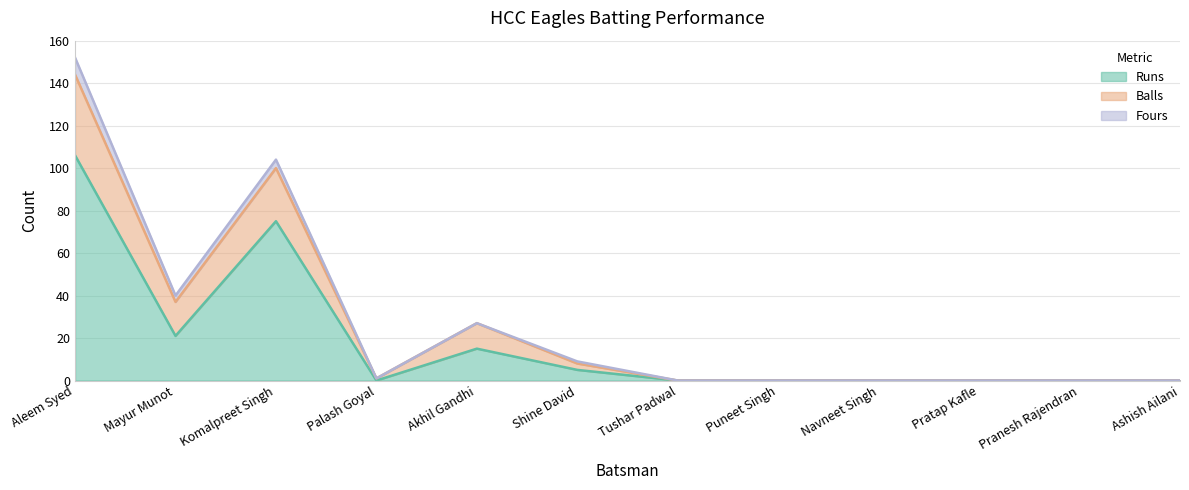

What is the label of the 6th point from the left?

Shine David